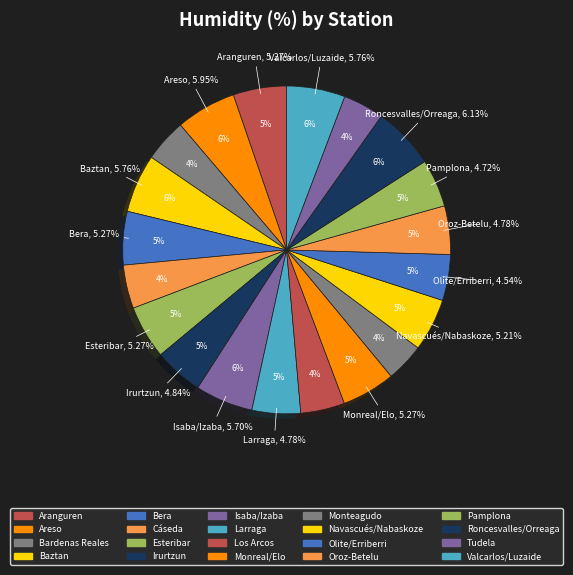

Is Aranguren, Ilundain the majority of the pie?

No